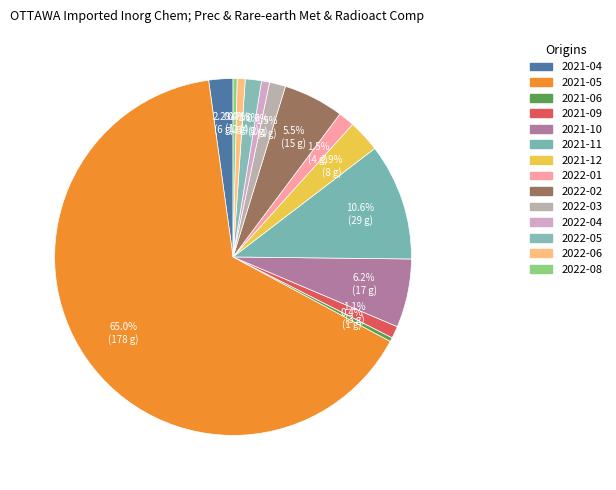

Is there a majority slice in this chart?

Yes